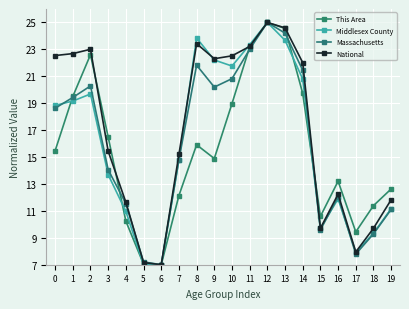

How many values in the Massachusetts series exceed 18?

10